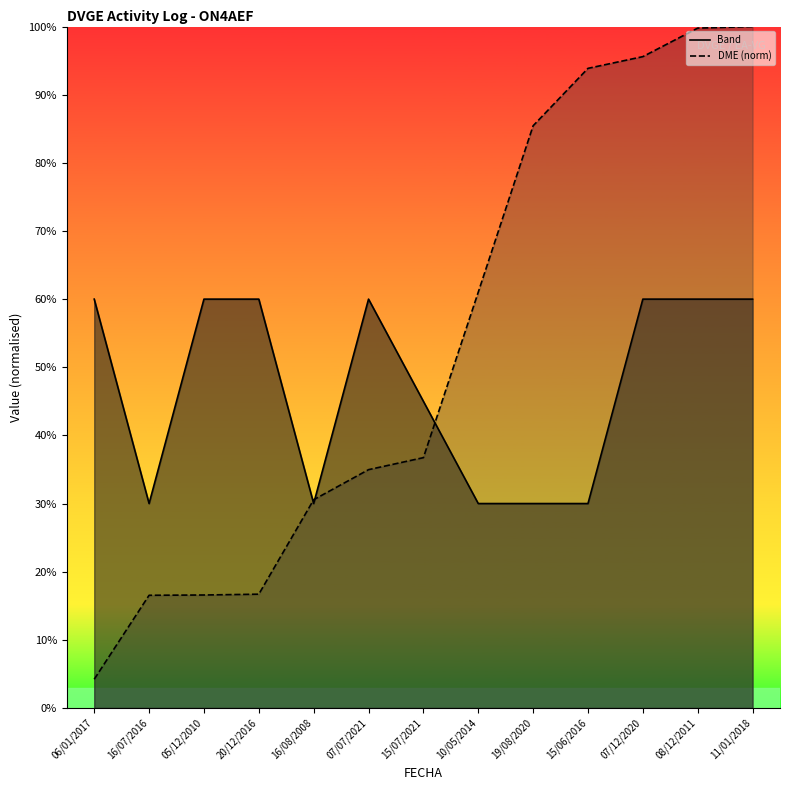

True or false: Band has a value of 30.0 at 19/08/2020.

True